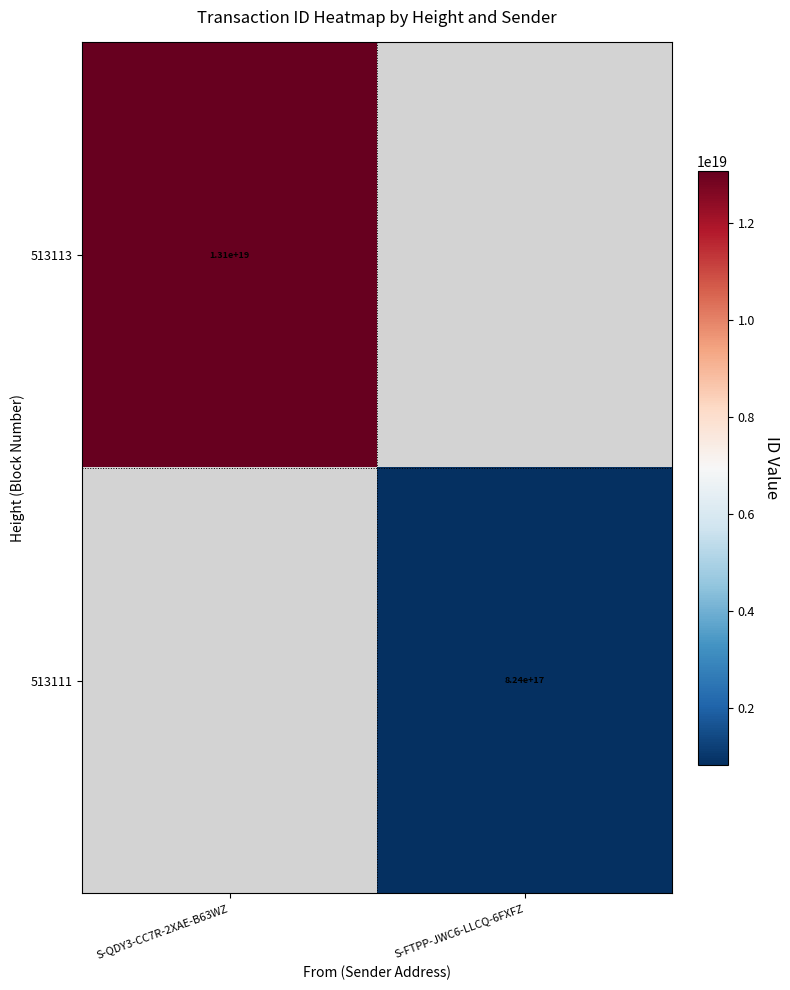

At how many categories does at least one series exceed 364553122923508096?

2